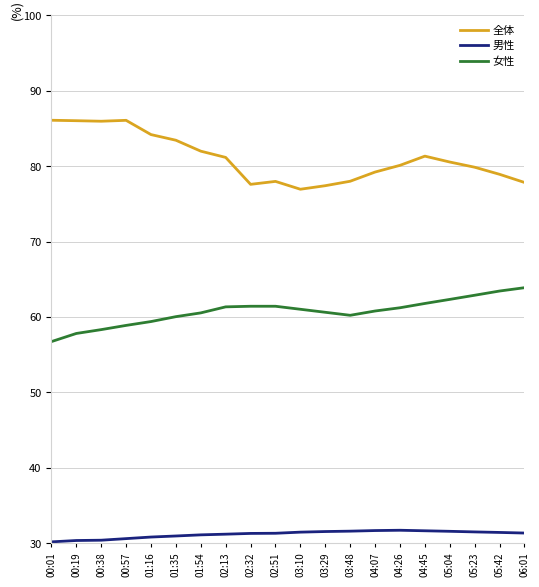

What are all the series names shown in the legend?

全体, 男性, 女性